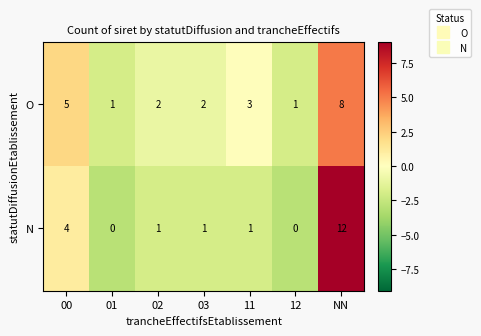

How many values in the N series are below 1?

2